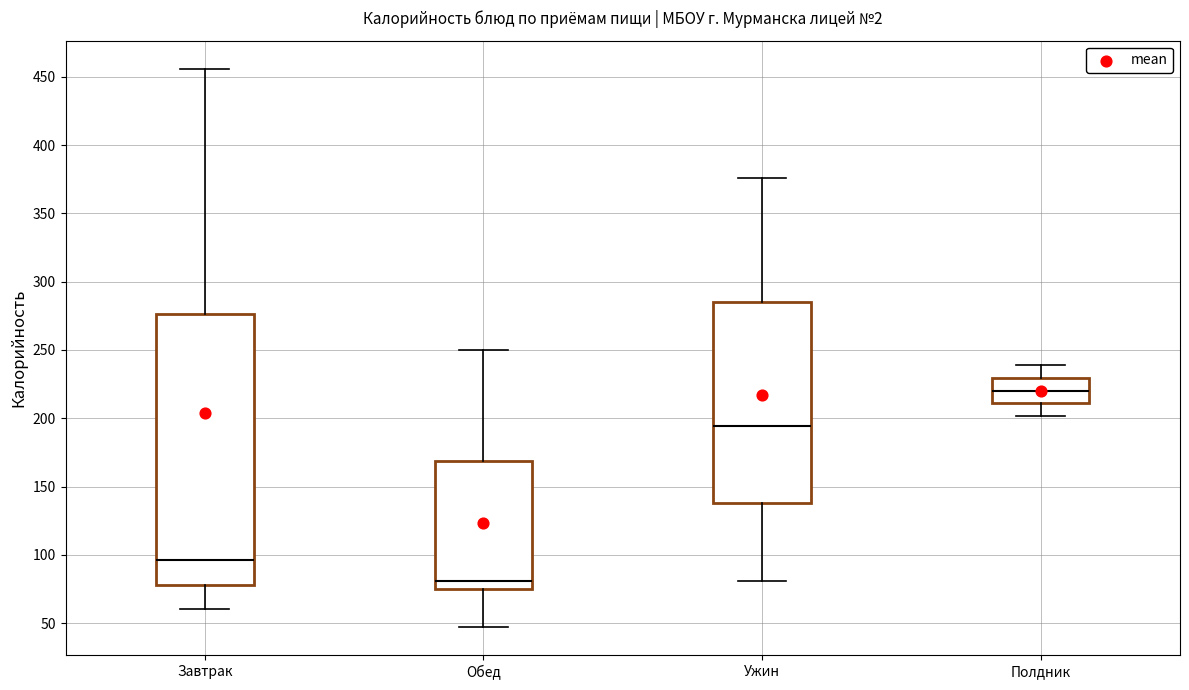

Reading left to right, read every box against the y-axis: the position of its median line, the range the box covers, and the ends of its whiskers. The values are not printed on the chart, so give them approximately, as read against the axis.

Завтрак: median 95, box 80 to 275, whiskers 60 to 455
Обед: median 80, box 75 to 170, whiskers 45 to 250
Ужин: median 195, box 140 to 285, whiskers 80 to 375
Полдник: median 220, box 210 to 230, whiskers 200 to 240